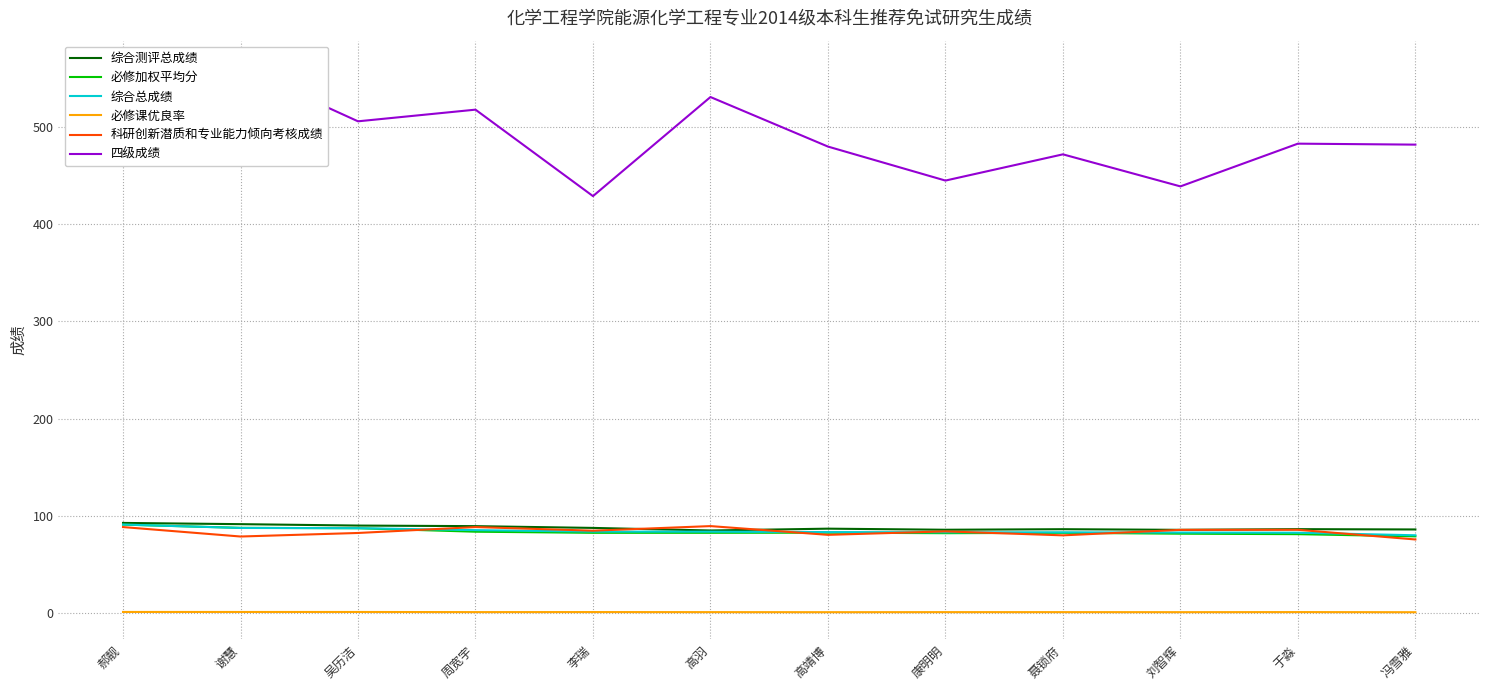

What is the total value across all series at 冯雪雅?

802.7